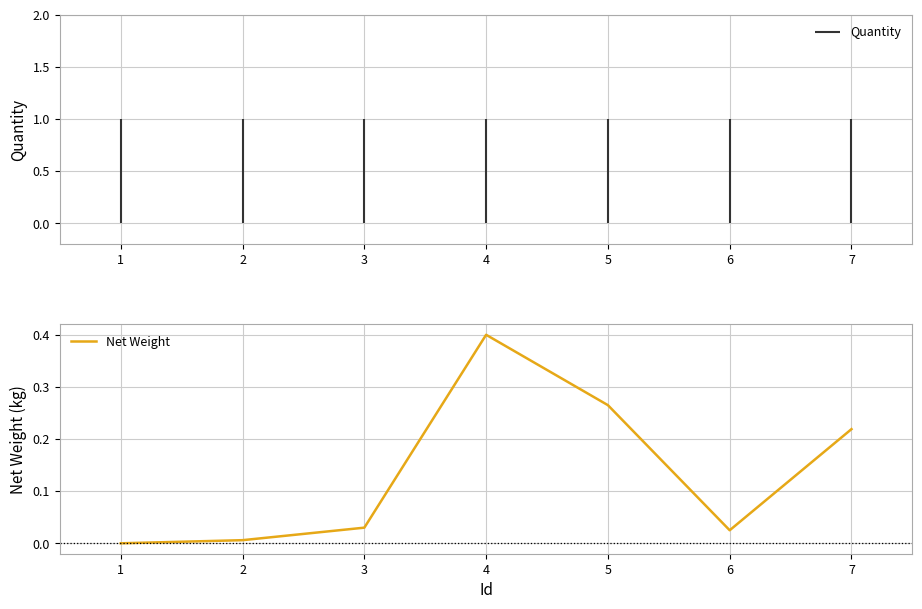

Rank the categories by value from highest to lowest.

4, 5, 7, 3, 6, 2, 1